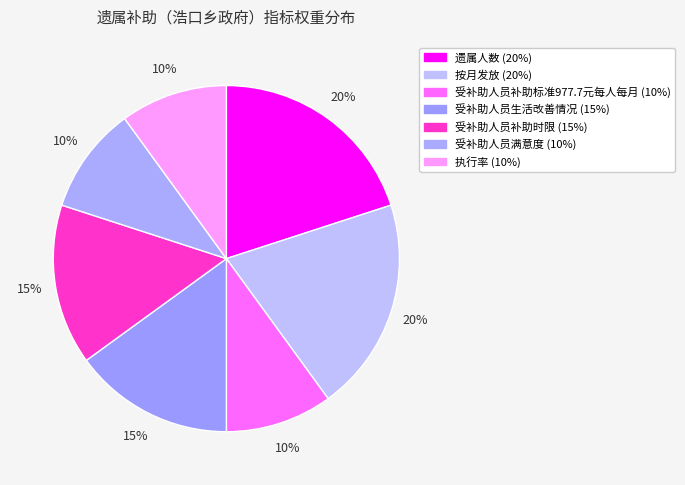

How many segments does this pie chart have?

7